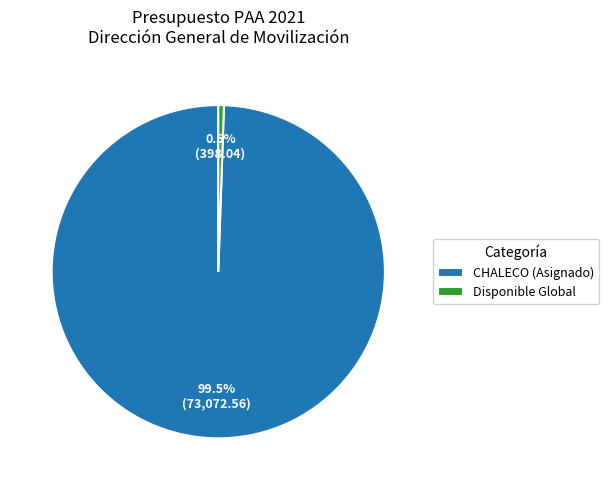

What is the majority slice?

CHALECO (Asignado)